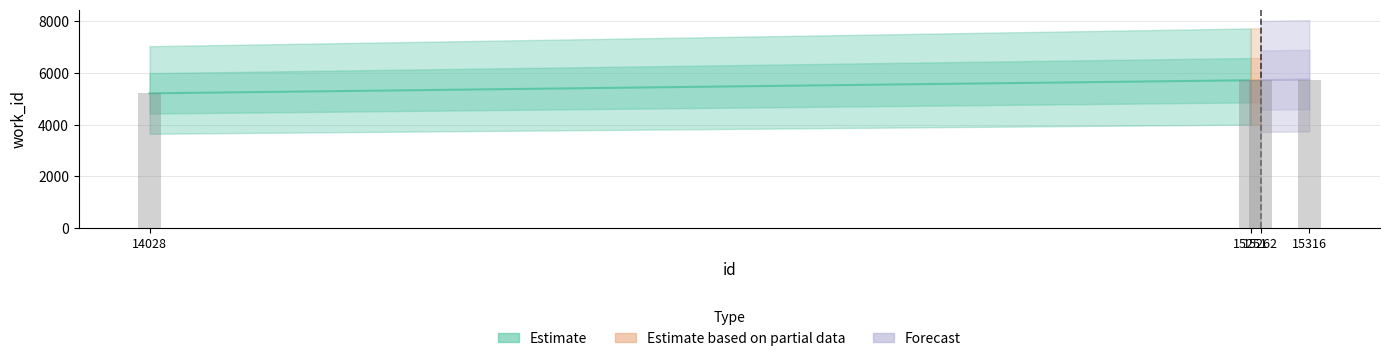

What is the minimum value shown in the chart?

5213